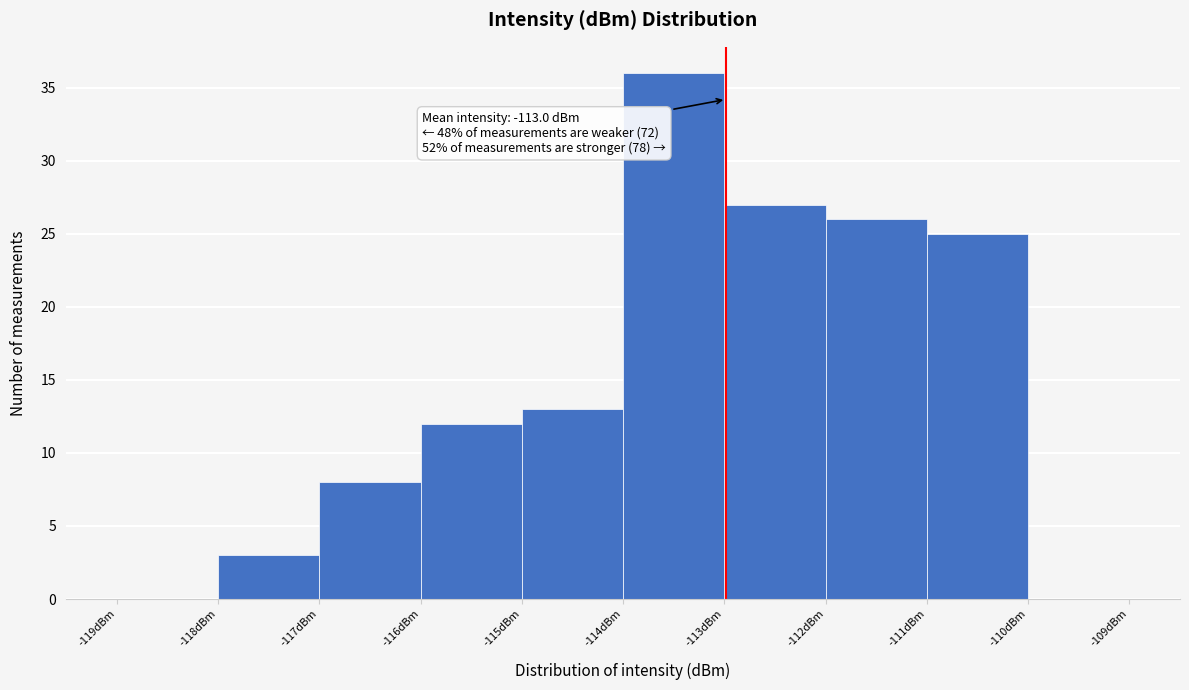

Which range on the x-axis has the tallest bar?

-114 to -113